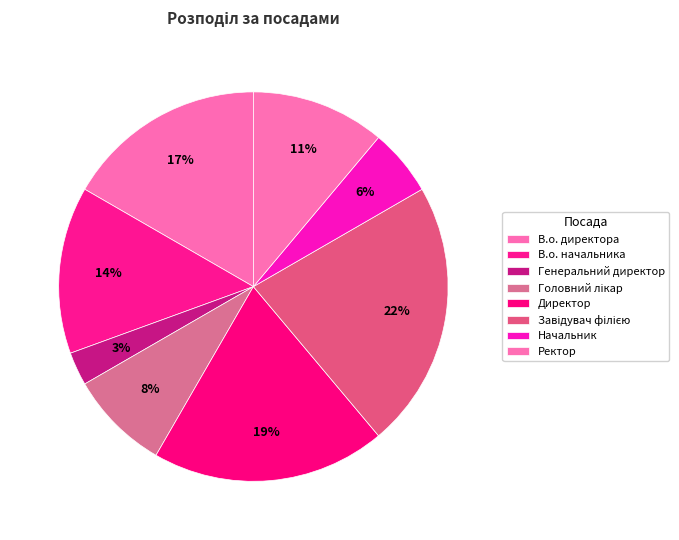

How many segments does this pie chart have?

8